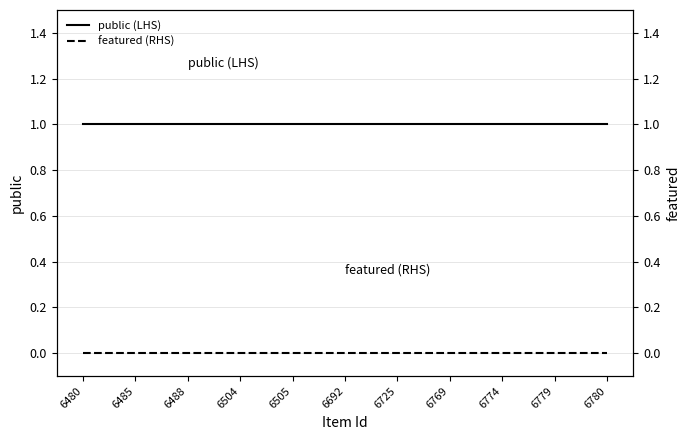

Where is public (LHS) nearest to the value 1?

6480